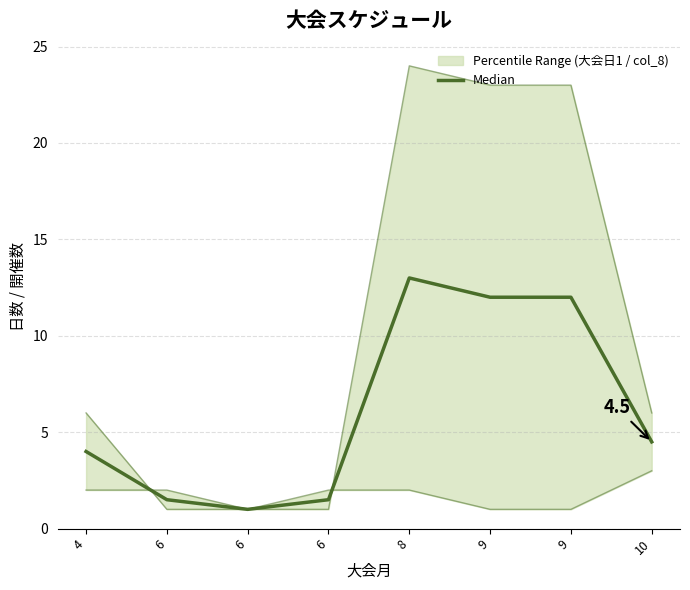

What is the average value?

6.2